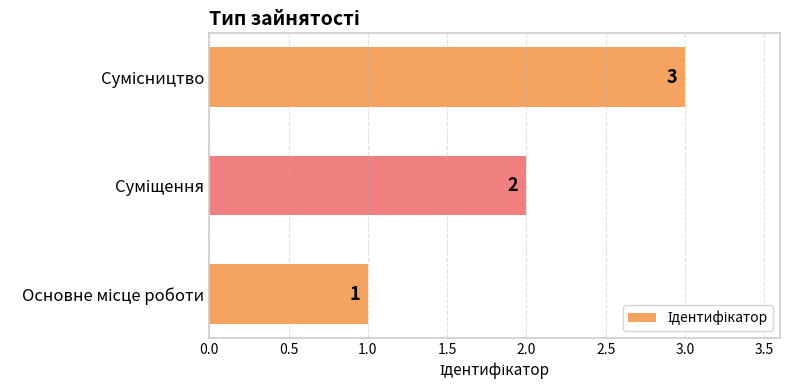

What is the greatest value displayed?

3